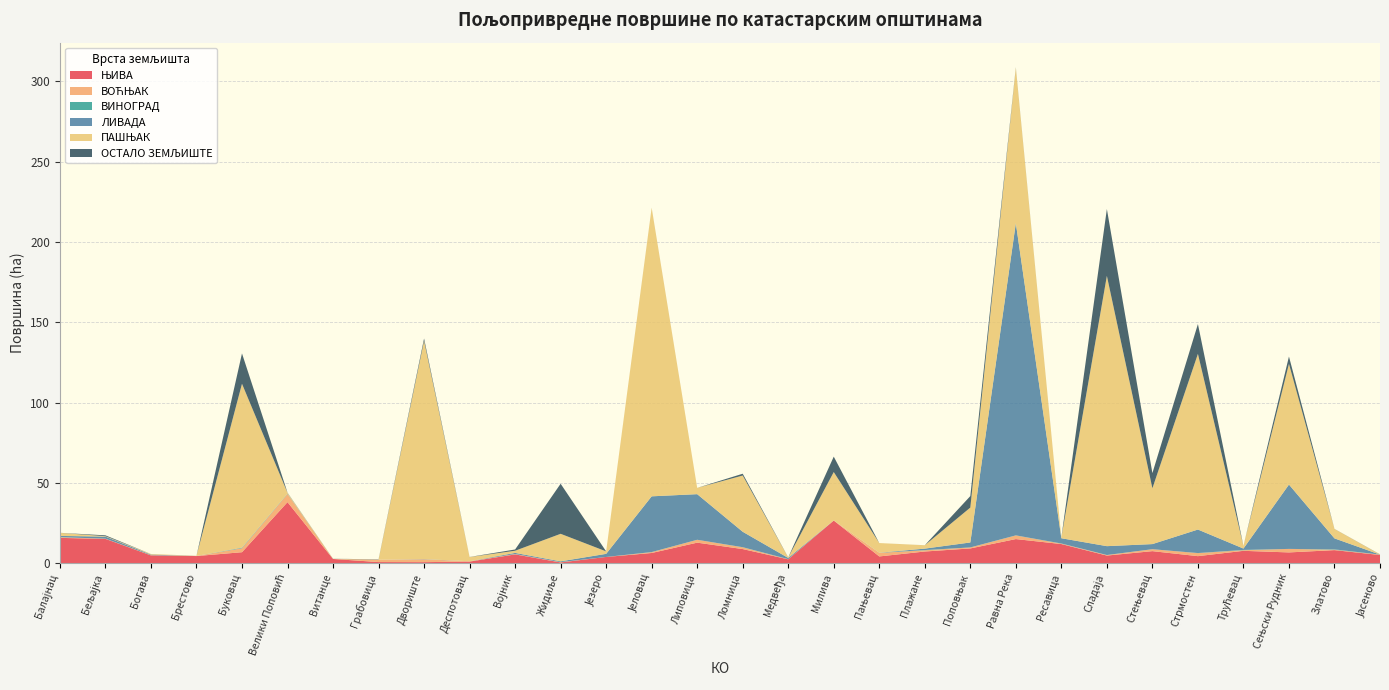

Reading right to left, transcribe all the data shown in this chart.

ЊИВА: Јасеново=5.0	Златово=8.1	Сењски Рудник=6.6	Трућевац=7.6	Стрмостен=4.3	Стењевац=7.4	Сладаја=4.7	Ресавица=11.9	Равна Река=15.0	Поповњак=9.1	Плажане=7.2	Пањевац=4.1	Милива=26.5	Медвеђа=2.3	Ломница=8.7	Липовица=12.7	Јеловац=6.3	Језеро=3.8	Жидиље=0.4	Војник=5.4	Деспотовац=0.9	Двориште=0.6	Грабовица=0.6	Витанце=2.6	Велики Поповић=38.0	Буковац=6.8	Брестово=4.4	Богава=4.8	Бељајка=15.1	Балајнац=15.7
ВОЋЊАК: Јасеново=0.2	Златово=0.2	Сењски Рудник=2.2	Трућевац=0.4	Стрмостен=1.9	Стењевац=1.2	Сладаја=0.3	Ресавица=0.2	Равна Река=2.3	Поповњак=0.6	Плажане=0.8	Пањевац=2.2	Милива=0.1	Медвеђа=0.1	Ломница=1.1	Липовица=1.8	Јеловац=0.5	Језеро=0.0	Жидиље=0.2	Војник=0.2	Деспотовац=0.2	Двориште=1.8	Грабовица=1.5	Витанце=0.0	Велики Поповић=5.1	Буковац=2.5	Брестово=0.1	Богава=0.1	Бељајка=0.1	Балајнац=0.4
ВИНОГРАД: Јасеново=0.0	Златово=0.2	Сењски Рудник=0.0	Трућевац=0.2	Стрмостен=0.1	Стењевац=0.0	Сладаја=0.0	Ресавица=0.1	Равна Река=0.1	Поповњак=0.0	Плажане=0.1	Пањевац=0.0	Милива=0.0	Медвеђа=0.1	Ломница=0.1	Липовица=0.0	Јеловац=0.0	Језеро=0.0	Жидиље=0.0	Војник=0.0	Деспотовац=0.0	Двориште=0.0	Грабовица=0.0	Витанце=0.1	Велики Поповић=0.2	Буковац=0.2	Брестово=0.0	Богава=0.0	Бељајка=0.0	Балајнац=0.0
ЛИВАДА: Јасеново=0.0	Златово=6.9	Сењски Рудник=40.1	Трућевац=0.9	Стрмостен=14.6	Стењевац=3.2	Сладаја=5.5	Ресавица=3.3	Равна Река=194.4	Поповњак=3.1	Плажане=0.9	Пањевац=0.1	Милива=0.0	Медвеђа=0.7	Ломница=9.6	Липовица=28.4	Јеловац=34.7	Језеро=1.9	Жидиље=0.5	Војник=0.7	Деспотовац=0.0	Двориште=0.1	Грабовица=0.0	Витанце=0.0	Велики Поповић=0.0	Буковац=0.1	Брестово=0.0	Богава=0.4	Бељајка=1.3	Балајнац=0.8
ПАШЊАК: Јасеново=0.1	Златово=5.9	Сењски Рудник=75.2	Трућевац=1.6	Стрмостен=109.4	Стењевац=34.8	Сладаја=168.3	Ресавица=0.4	Равна Река=96.8	Поповњак=21.7	Плажане=2.1	Пањевац=6.0	Милива=30.1	Медвеђа=0.3	Ломница=35.0	Липовица=3.9	Јеловац=179.7	Језеро=1.5	Жидиље=17.1	Војник=1.3	Деспотовац=2.6	Двориште=135.9	Грабовица=0.0	Витанце=0.1	Велики Поповић=0.5	Буковац=102.1	Брестово=0.1	Богава=0.4	Бељајка=0.3	Балајнац=1.9
ОСТАЛО ЗЕМЉИШТЕ: Јасеново=0.1	Златово=0.0	Сењски Рудник=4.6	Трућевац=0.0	Стрмостен=18.6	Стењевац=9.4	Сладаја=41.6	Ресавица=0.0	Равна Река=0.3	Поповњак=7.2	Плажане=0.0	Пањевац=0.0	Милива=9.6	Медвеђа=0.1	Ломница=1.1	Липовица=0.0	Јеловац=0.0	Језеро=0.0	Жидиље=31.2	Војник=0.8	Деспотовац=0.1	Двориште=1.4	Грабовица=0.2	Витанце=0.0	Велики Поповић=0.1	Буковац=18.9	Брестово=0.0	Богава=0.0	Бељајка=0.5	Балајнац=0.0